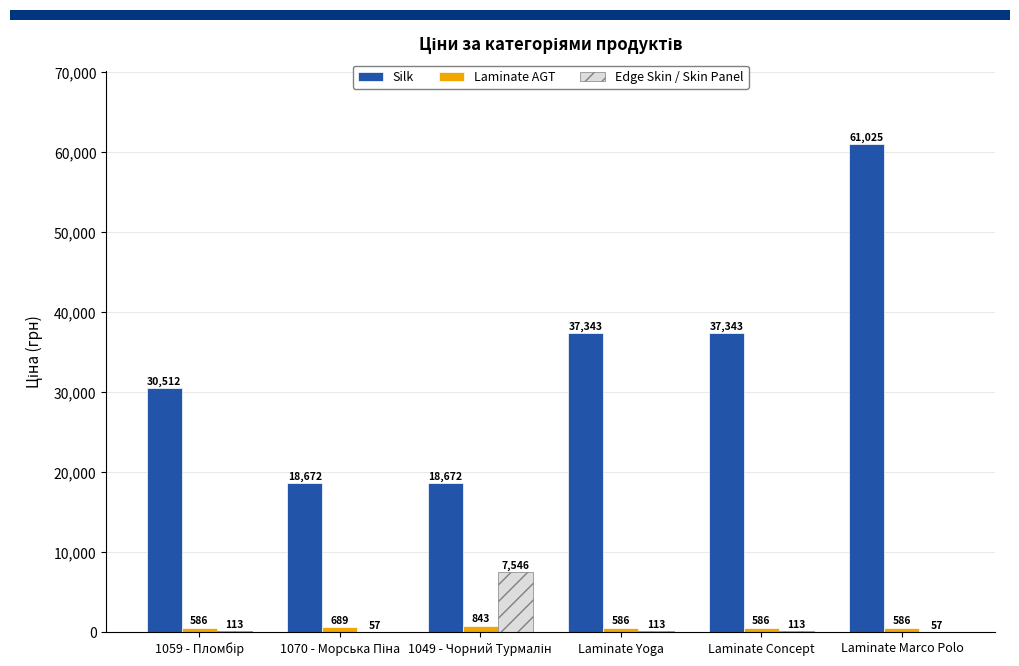

At which category is the sum across all series the highest?

Laminate Marco Polo